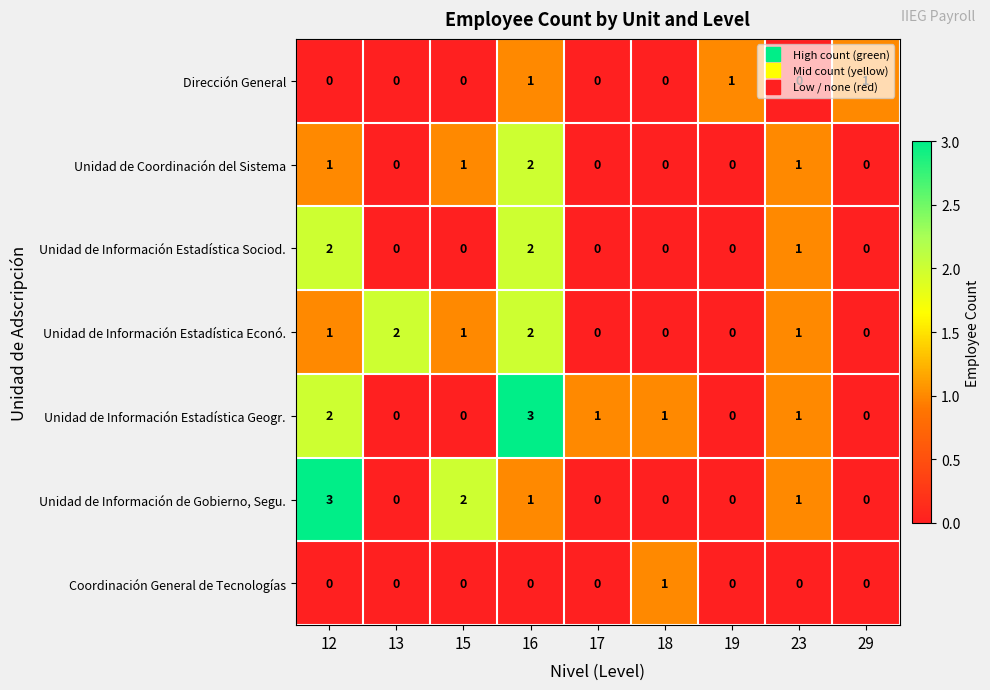

Which series changed the most between 13 and 17?

Unidad de Información Estadística Econó.